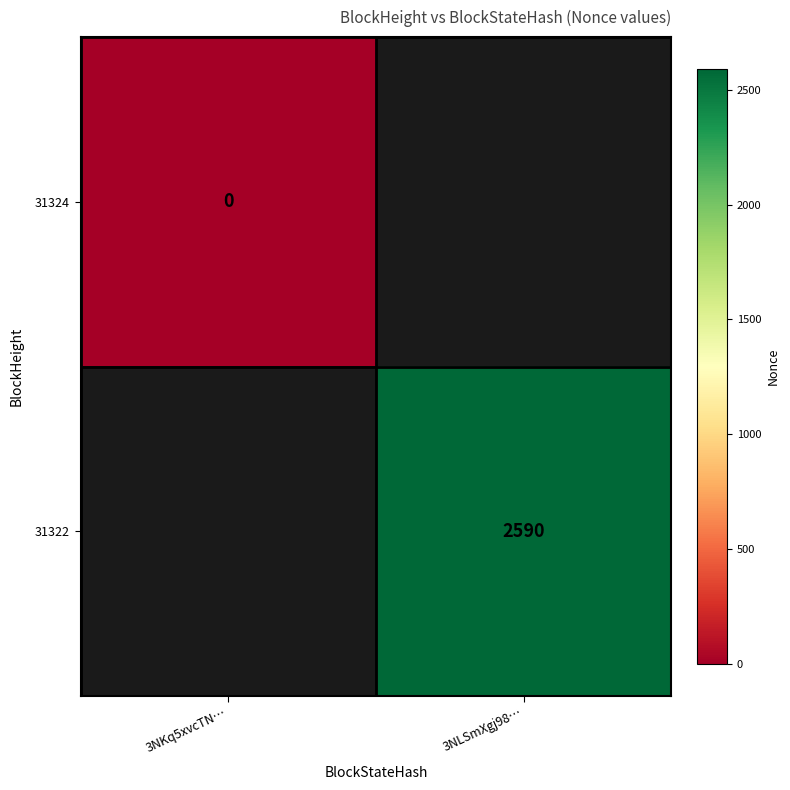

True or false: 31322 has a value of 1077 at 3NLSmXgj98….

False